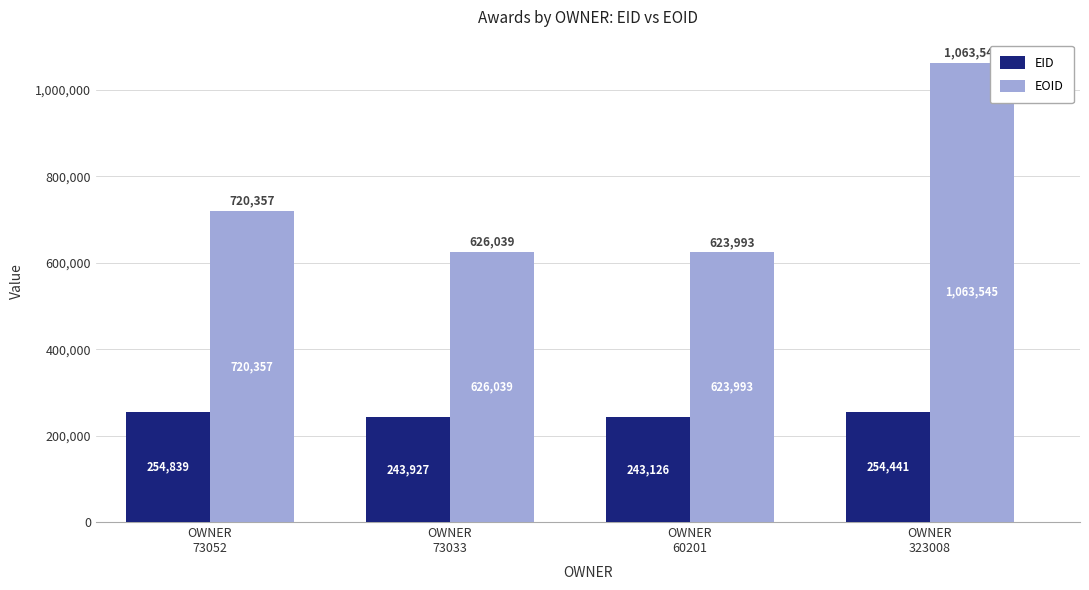

Reading left to right, what are all the values shown in this chart?

EID: 254839	243927	243126	254441
EOID: 720357	626039	623993	1063545